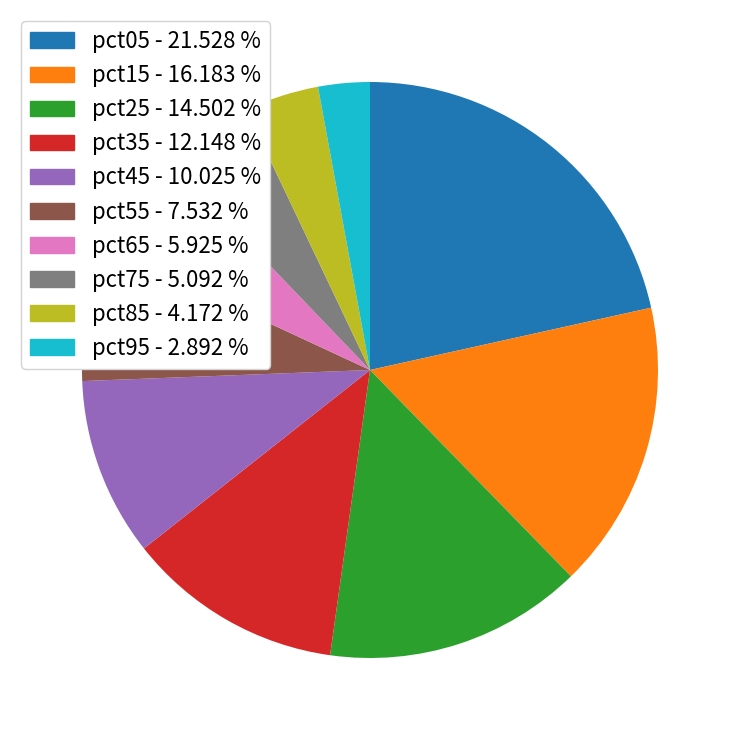

Approximately how many times larger is the value at pct45 compared to pct15?

0.6